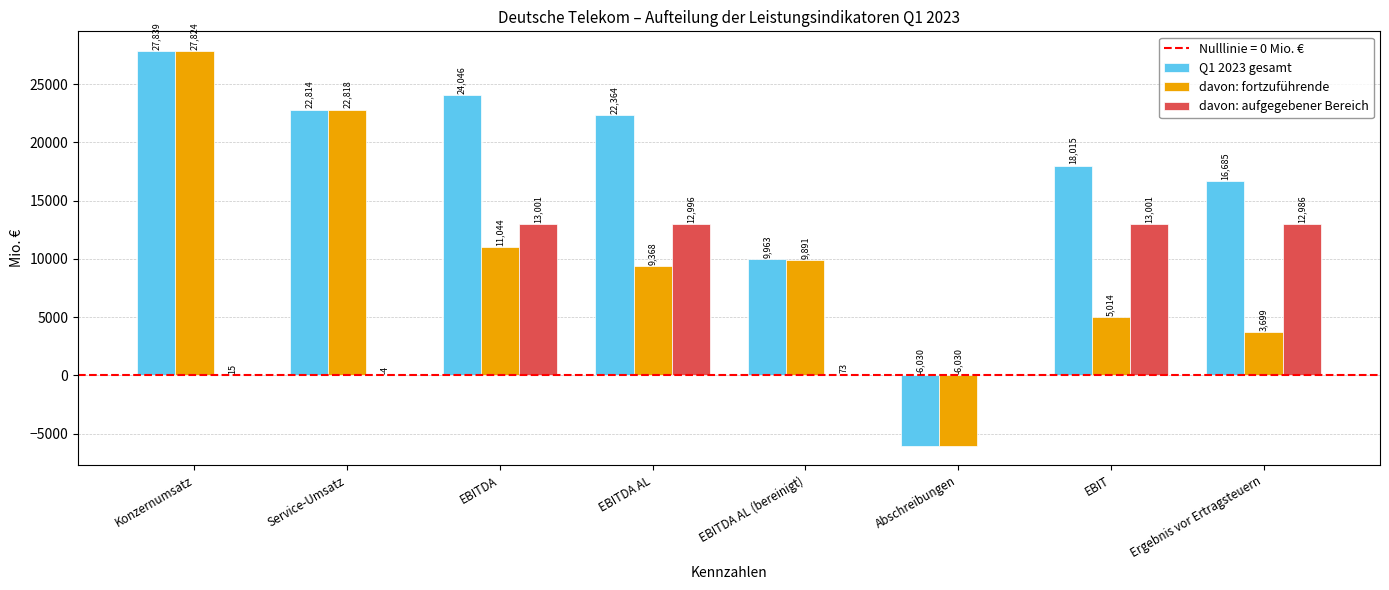

How many data points does each series have?

8